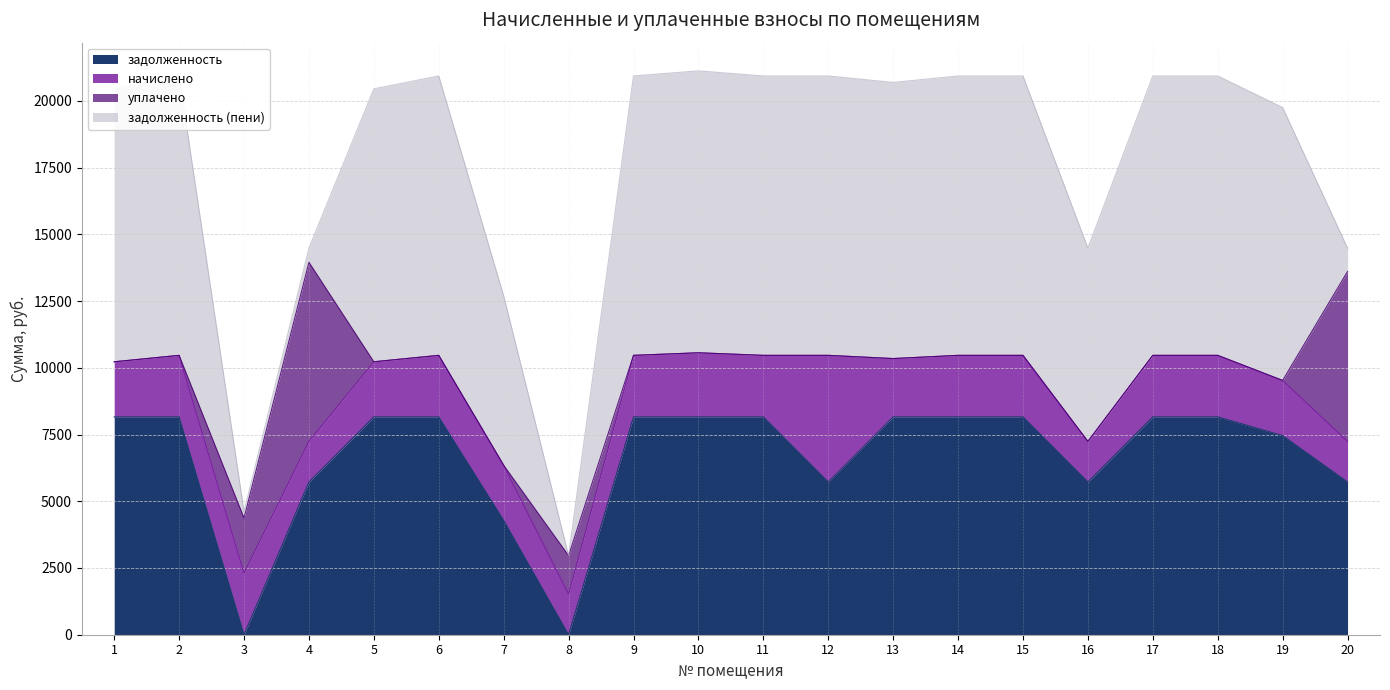

What is the highest value of the задолженность series?

8160.0